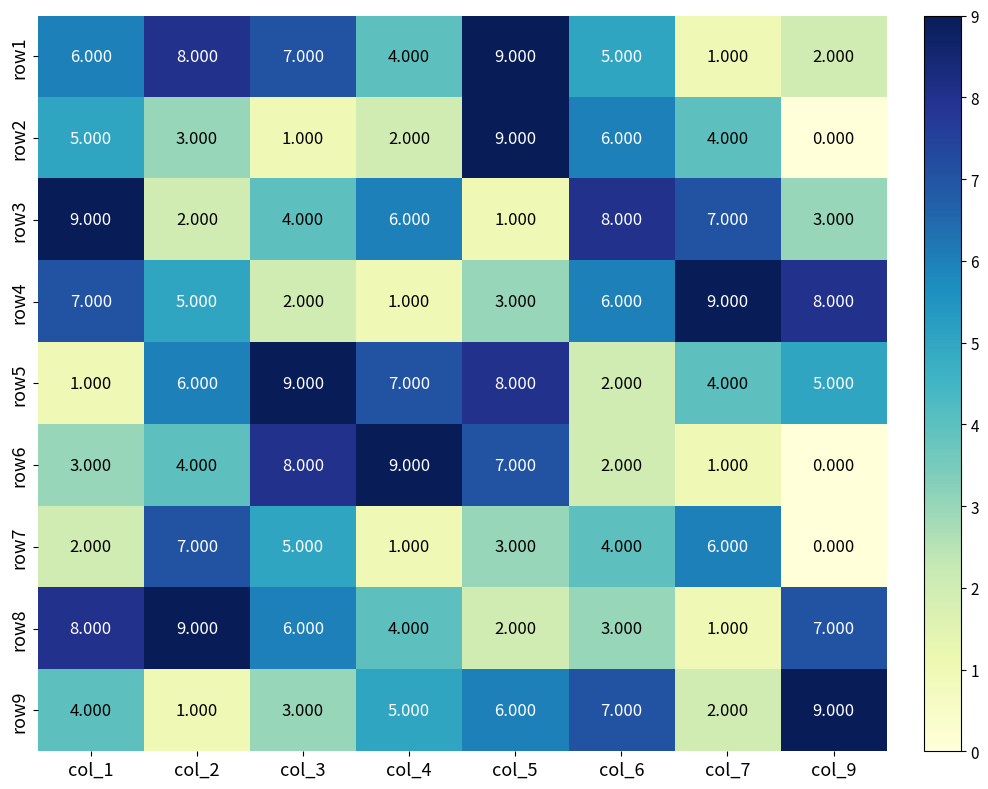

Is the value of row7 at col_6 greater than the value of row1 at col_1?

No